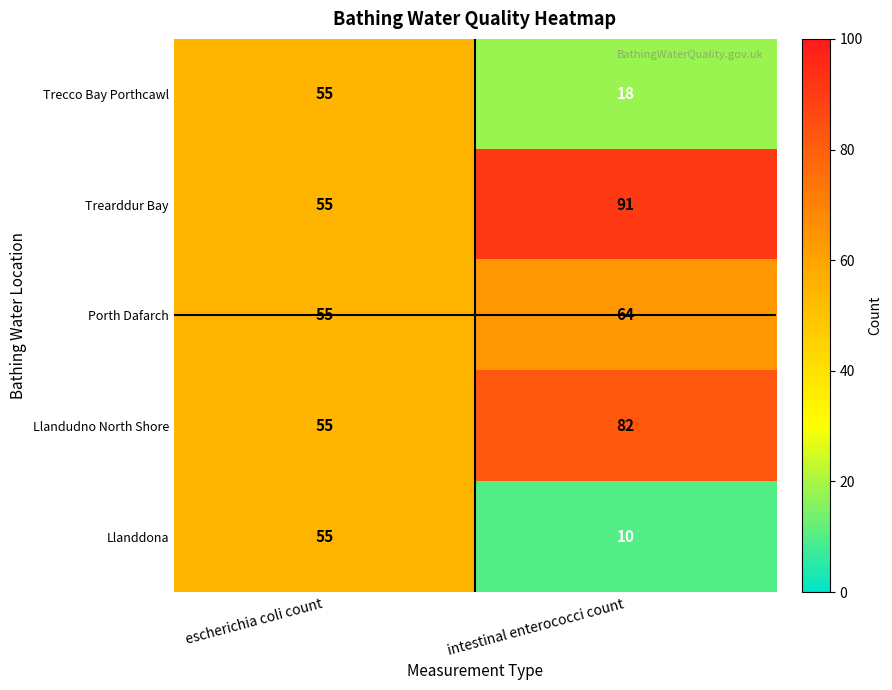

Which series changed the most between escherichia coli count and intestinal enterococci count?

Llanddona